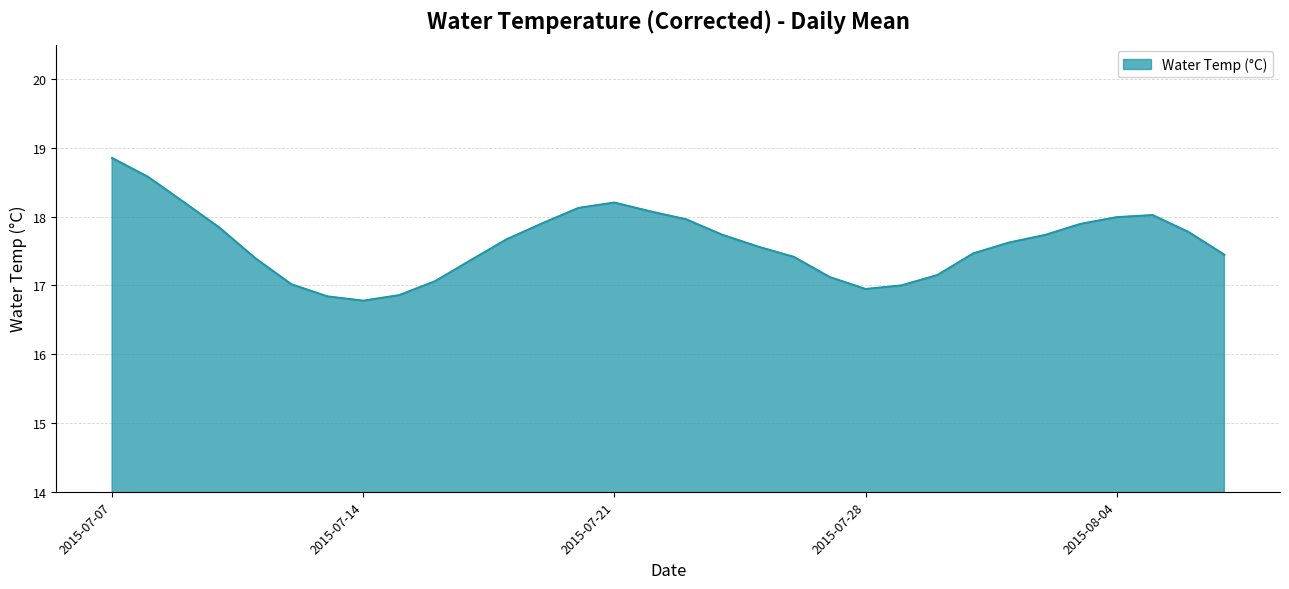

What is the maximum value shown in the chart?

18.9